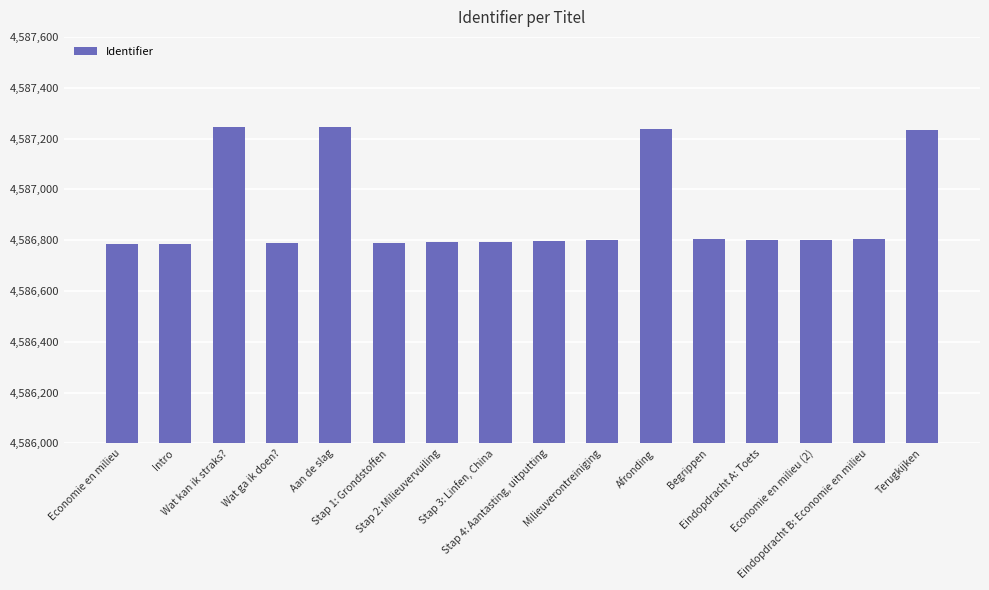

What is the maximum value shown in the chart?

4587247